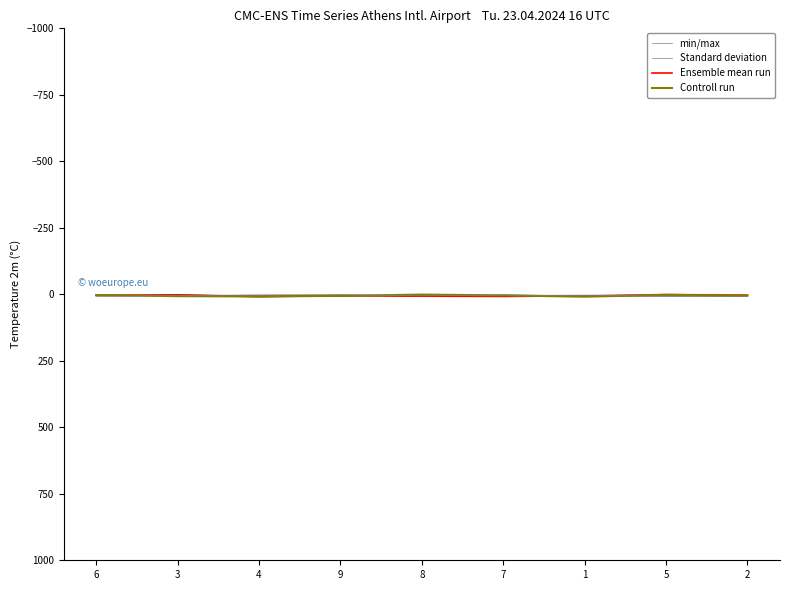

Between 3 and 1, which series saw the biggest shift?

min/max